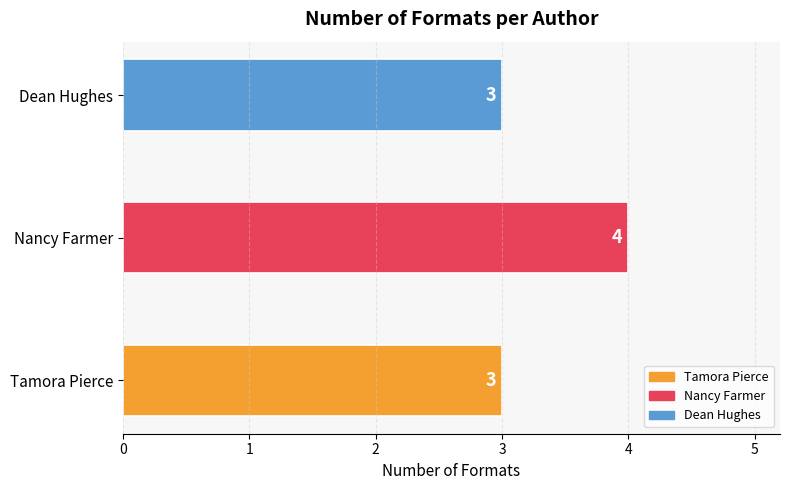

Reading bottom to top, transcribe all the data shown in this chart.

Tamora Pierce=3	Nancy Farmer=4	Dean Hughes=3